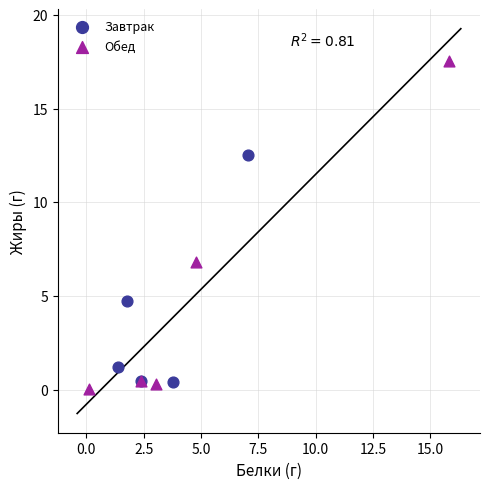

Which series has the widest spread of Y values?

Обед